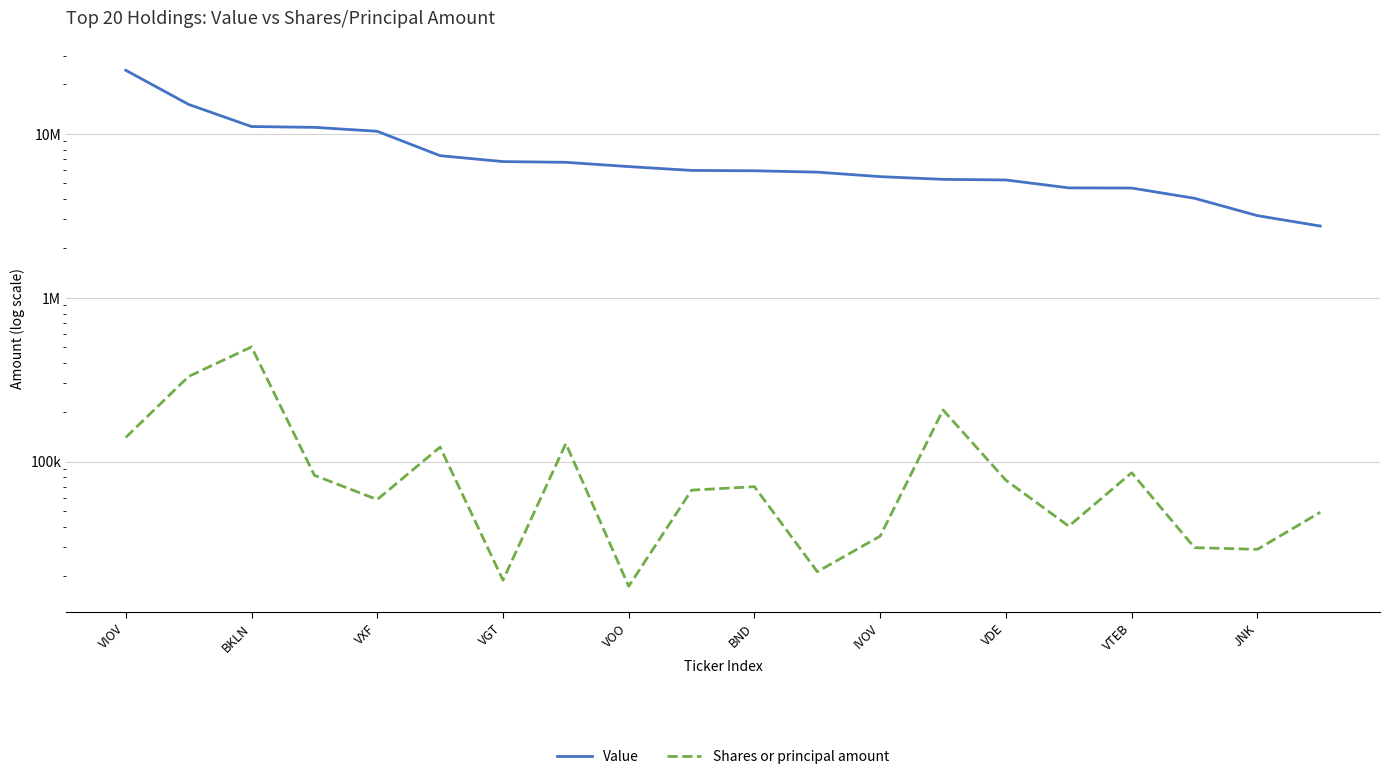

List the series in order of their peak value, lowest first.

Shares or principal amount, Value